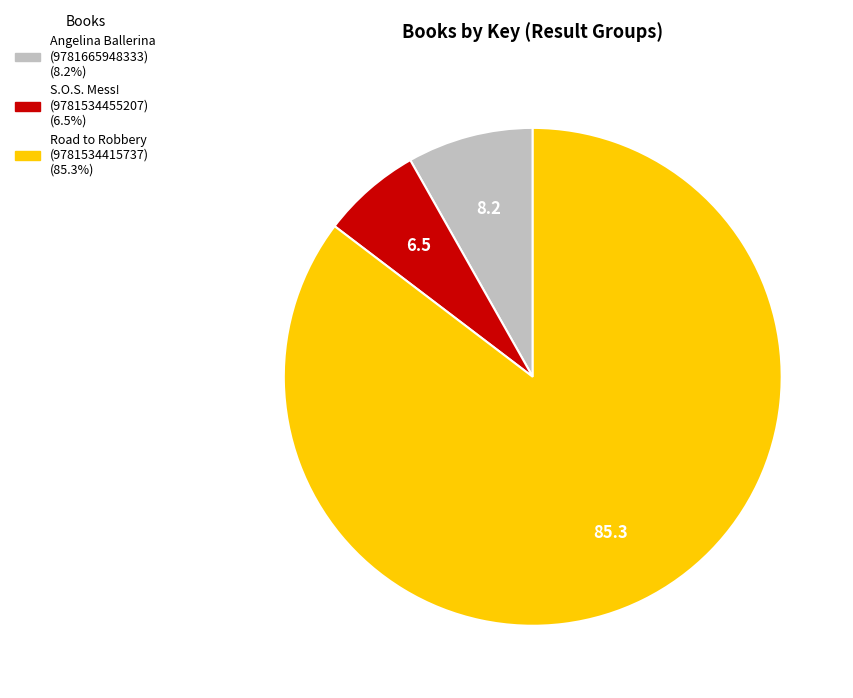

Which slice is the smallest?

S.O.S. Mess! (9781534455207)